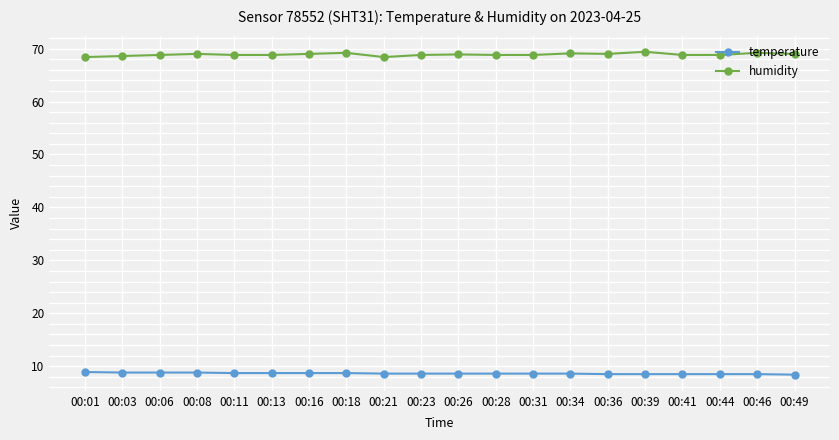

What is the difference between the humidity values at 00:16 and 00:34?

0.1